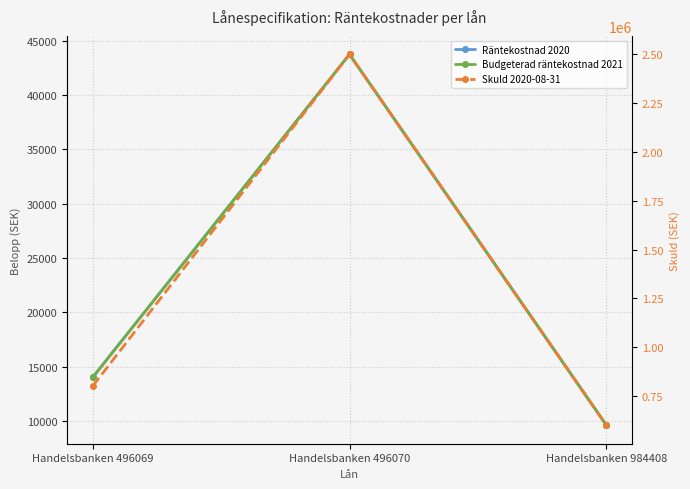

Which series has the widest spread of values?

Skuld 2020-08-31